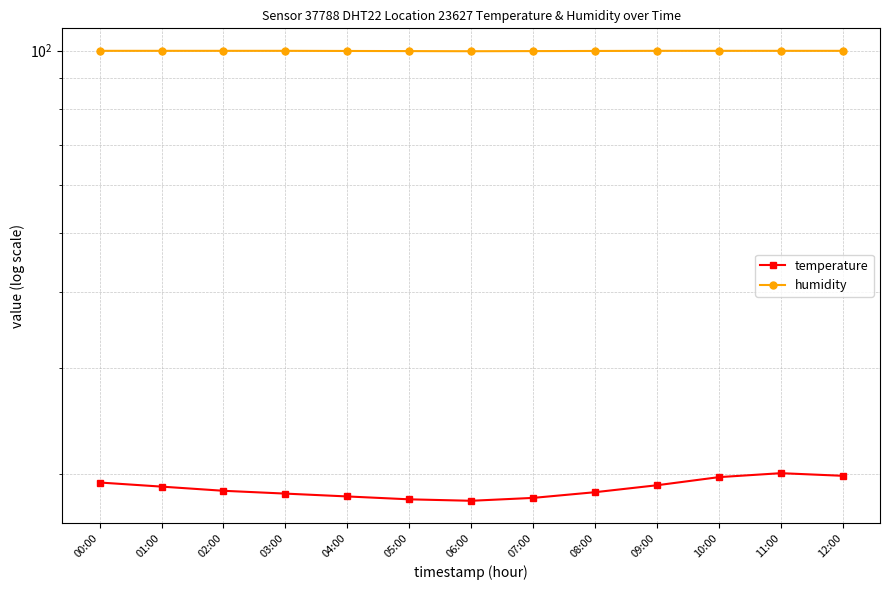

Reading left to right, transcribe all the data shown in this chart.

temperature: 00:00=19.4	01:00=19.1	02:00=18.8	03:00=18.6	04:00=18.4	05:00=18.2	06:00=18.1	07:00=18.3	08:00=18.7	09:00=19.2	10:00=19.8	11:00=20.1	12:00=19.9
humidity: 00:00=99.9	01:00=99.9	02:00=99.9	03:00=99.9	04:00=99.8	05:00=99.8	06:00=99.8	07:00=99.8	08:00=99.8	09:00=99.9	10:00=99.9	11:00=99.9	12:00=99.9